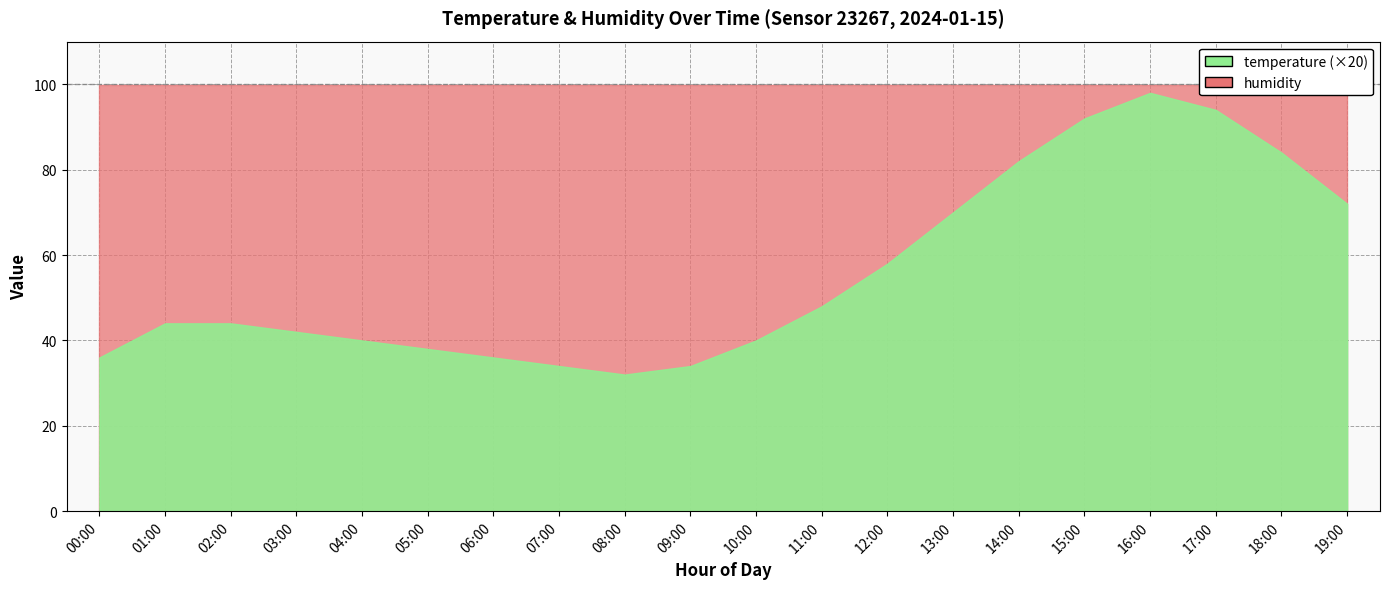

What value does the humidity series have at 04:00?

99.9